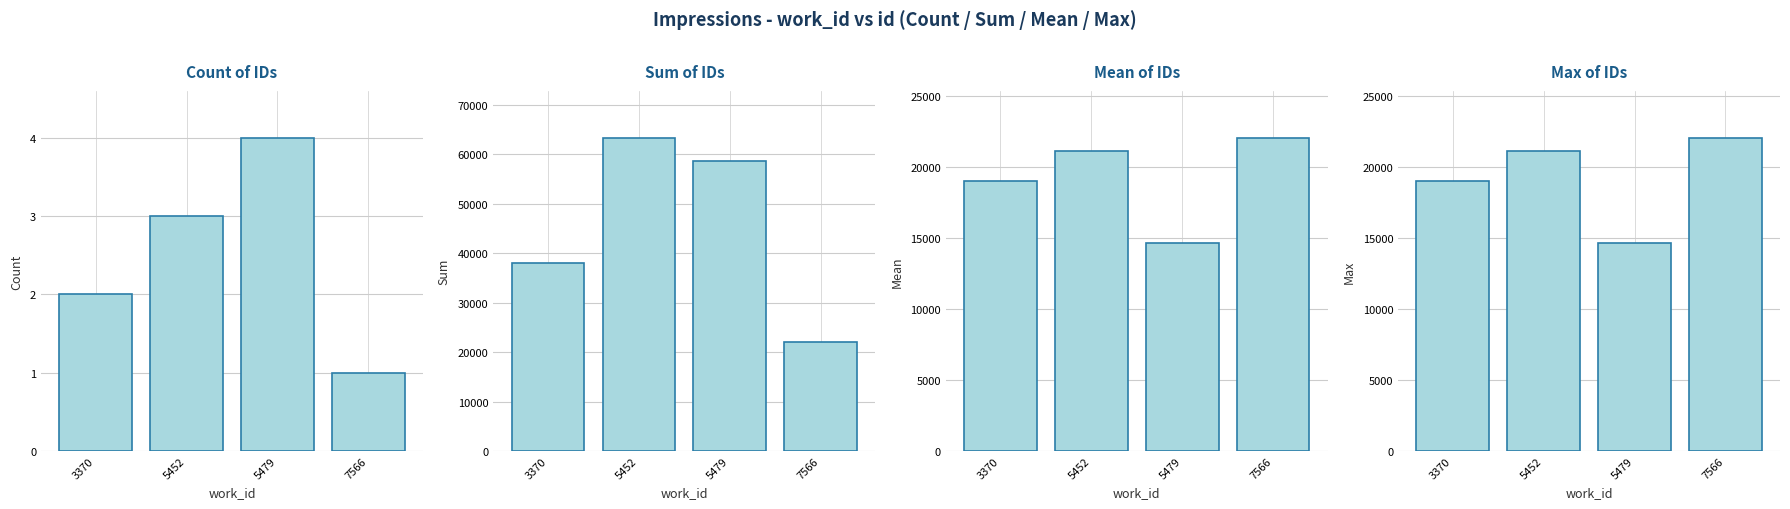

Rank the series by their maximum value, from highest to lowest.

Sum of IDs, Mean of IDs, Max of IDs, Count of IDs